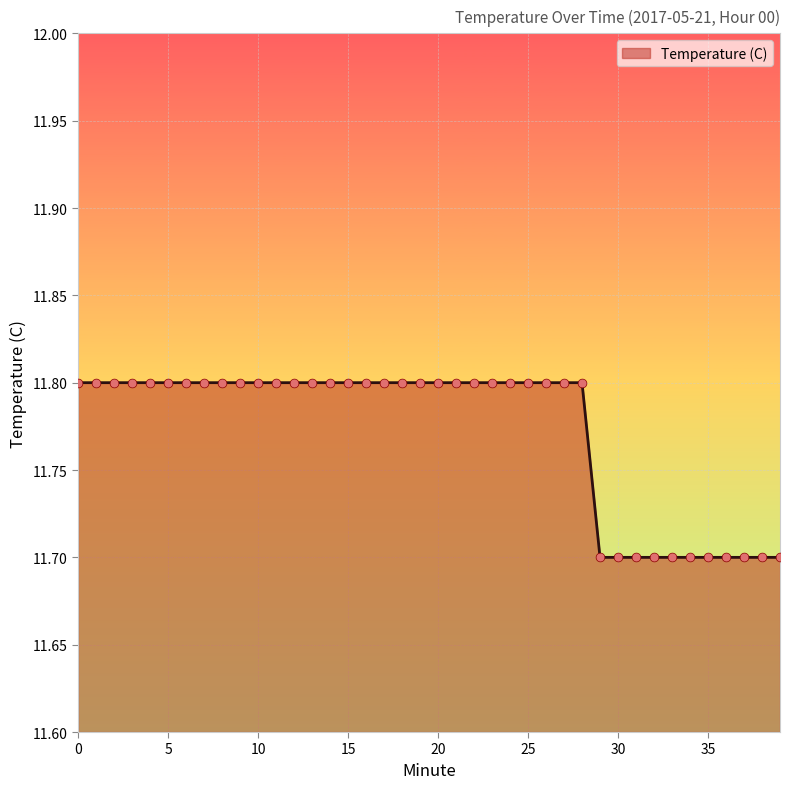

What is the greatest value displayed?

11.8